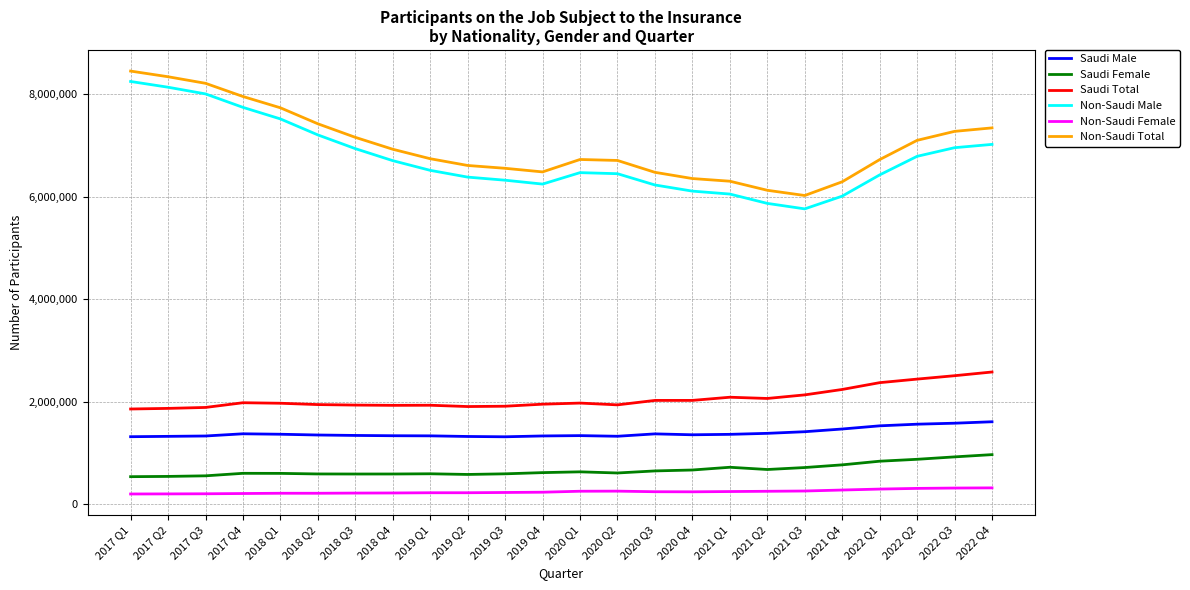

True or false: Non-Saudi Total and Non-Saudi Male intersect in this chart.

False